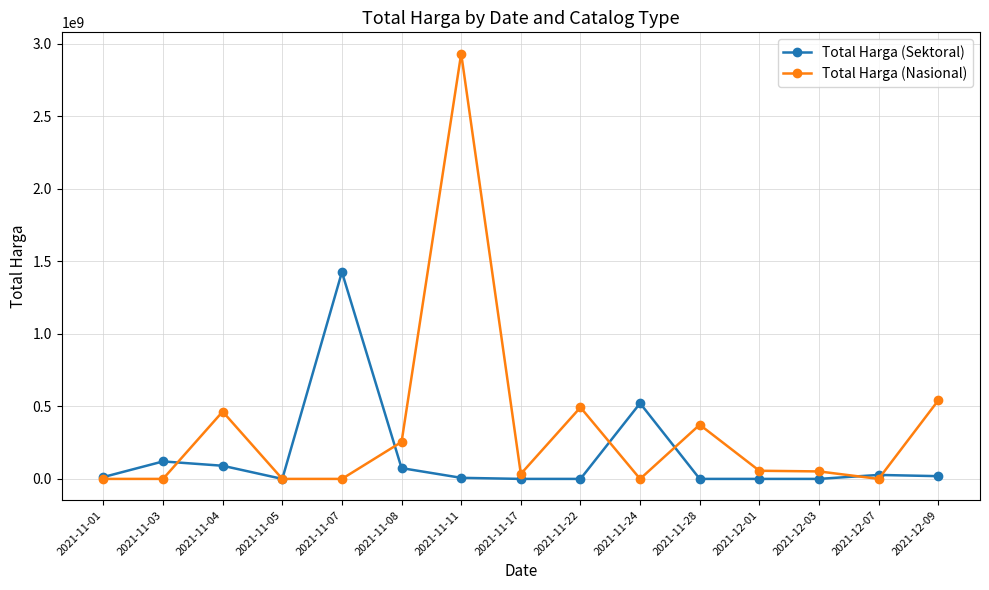

What are all the series names shown in the legend?

Total Harga (Sektoral), Total Harga (Nasional)